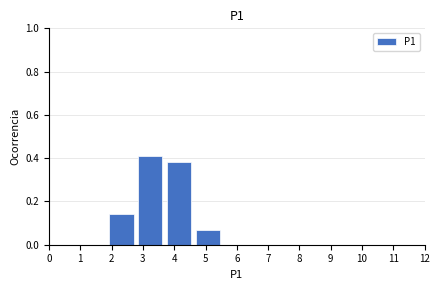

Which range on the x-axis has the tallest bar?

2.8 to 3.7